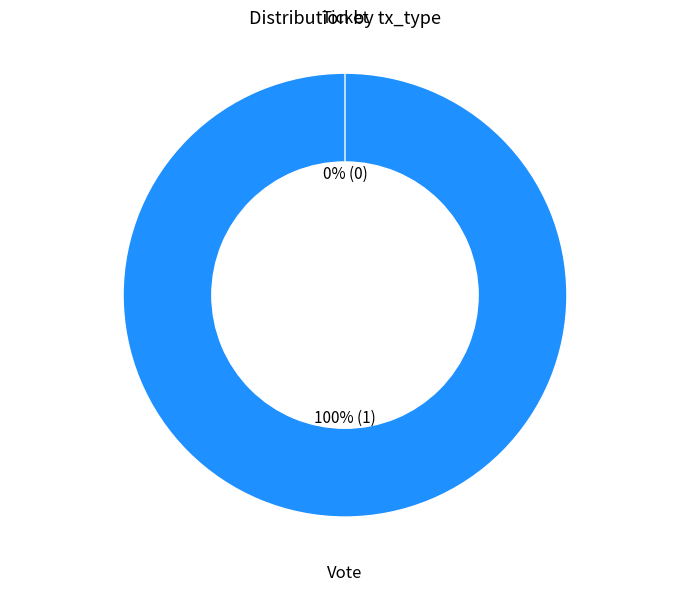

What is the change in value from Vote to Ticket?

-1